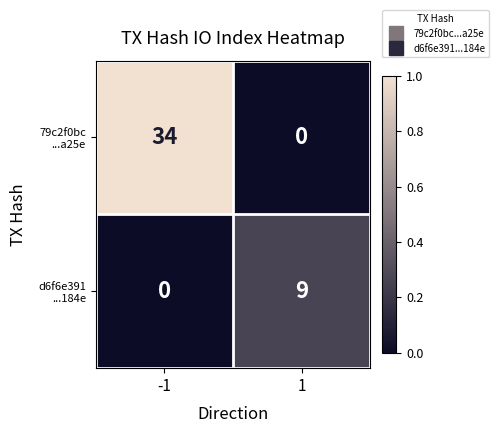

What is the maximum value shown in the chart?

34